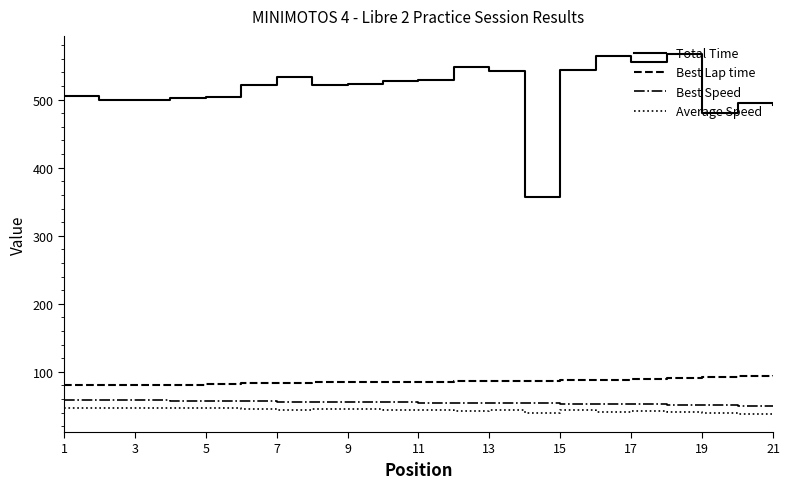

What is the difference between the second highest and minimum values in the Best Lap time series?

14.1